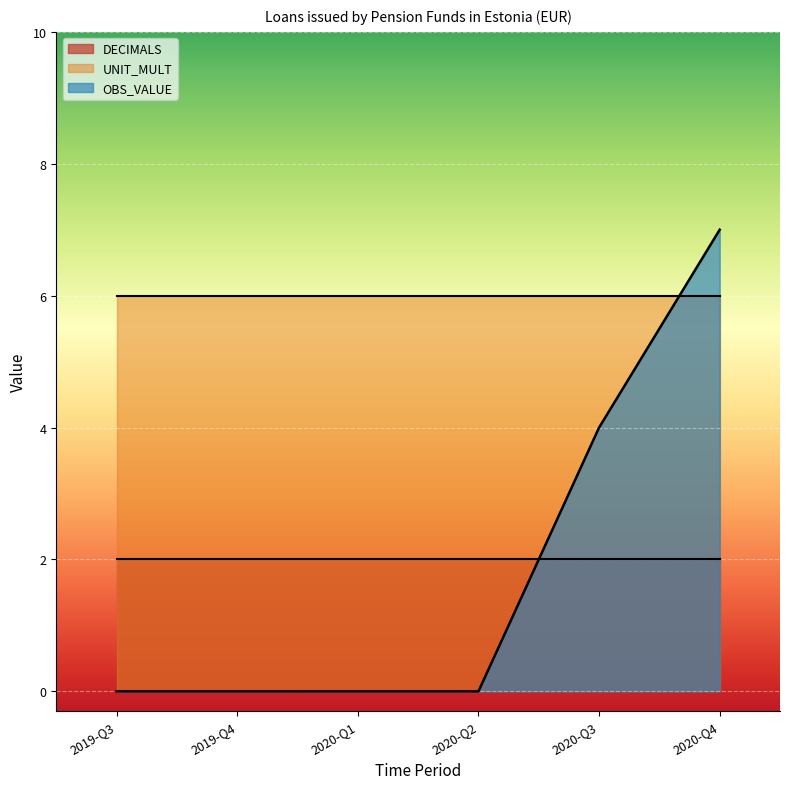

True or false: DECIMALS and UNIT_MULT cross at least once.

False